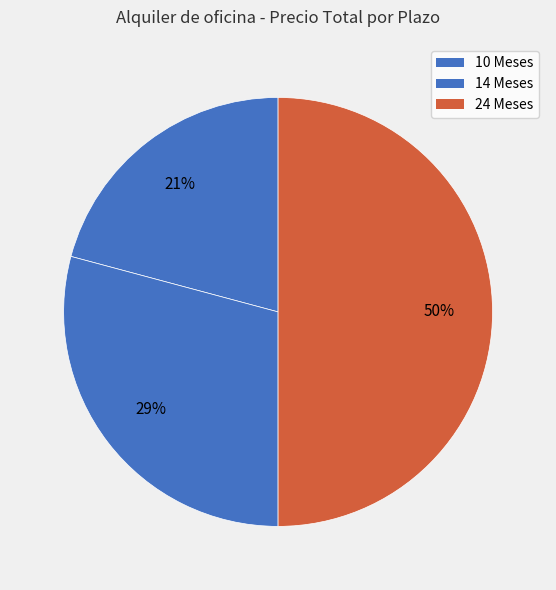

To the nearest percent, what is the difference between the largest and smallest slice percentages?

29%